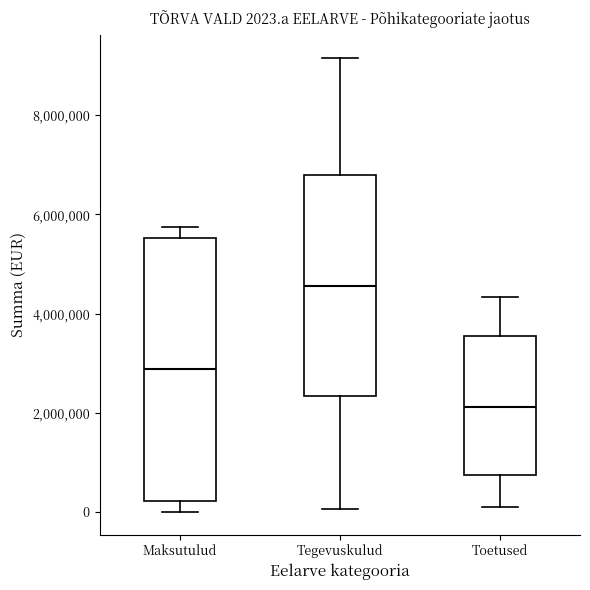

Which box has the lowest median line?

Toetused